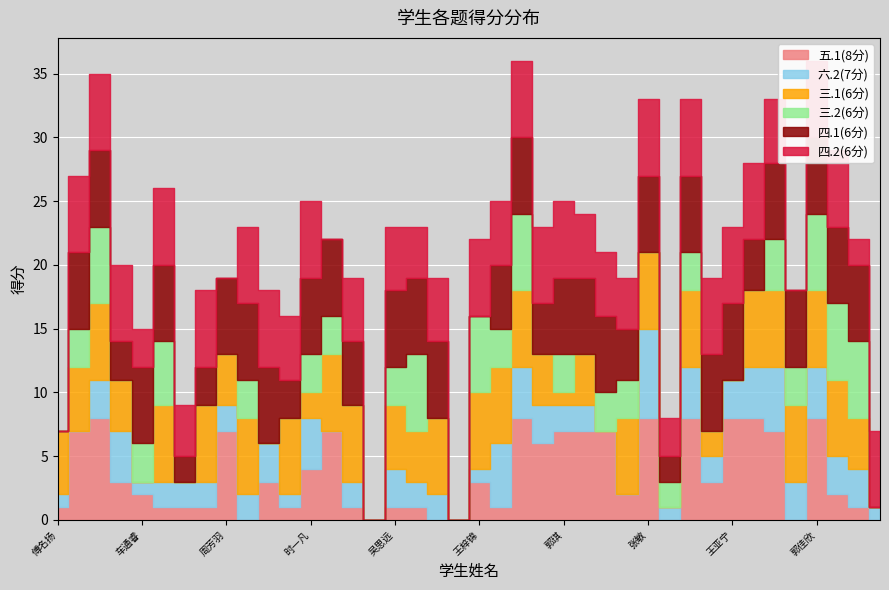

At which label does 六.2(7分) reach its peak?

张敏